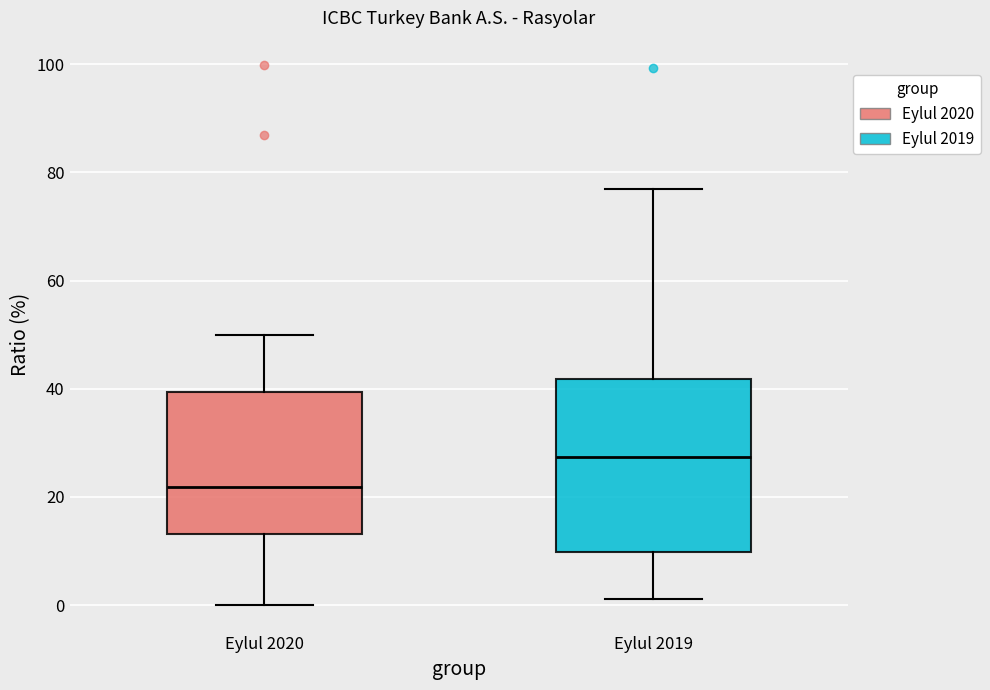

Where is the upper edge of the box for Eylul 2019 on the y-axis? The values are not printed on the chart, so give them approximately, as read against the axis.

42